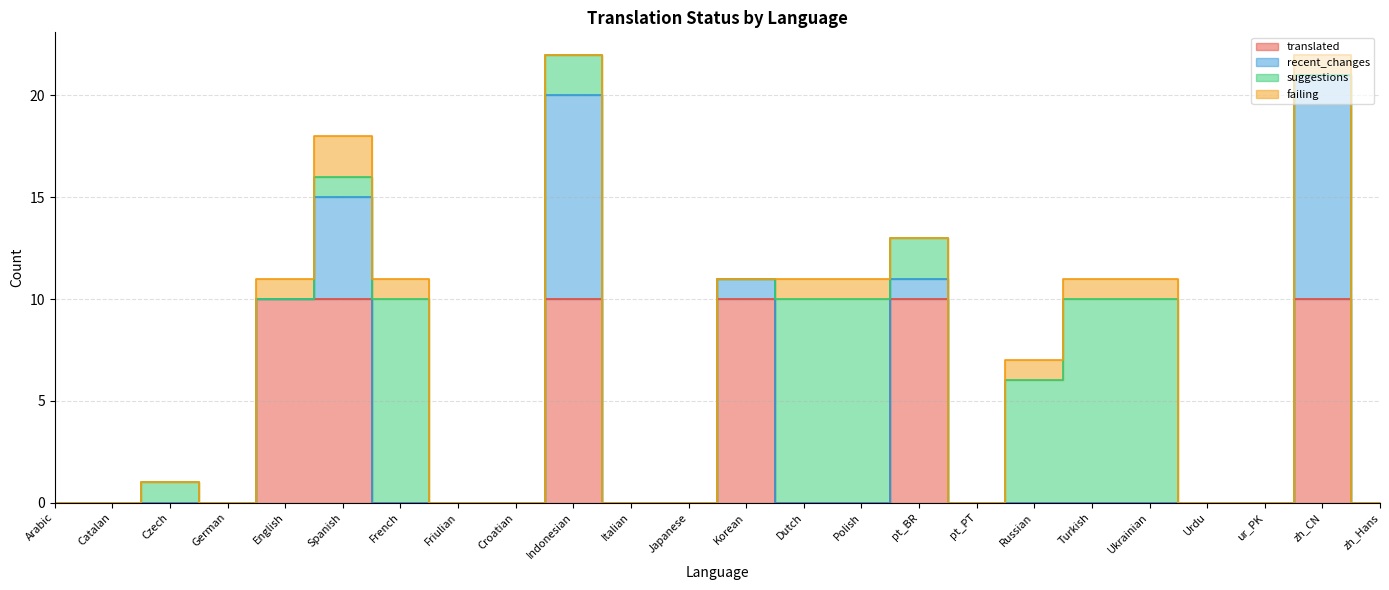

True or false: translated has more than 0 points higher than both neighbors.

True